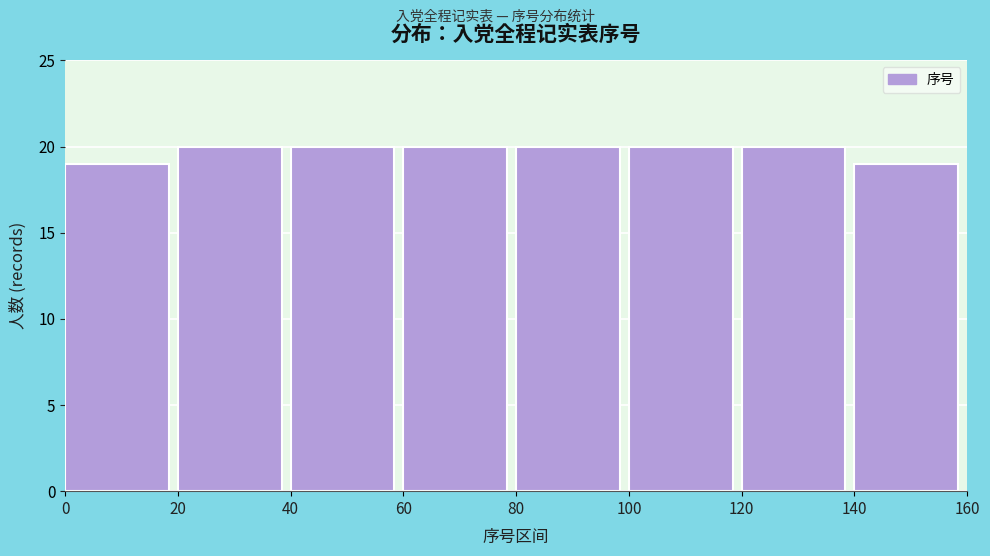

Reading left to right, list every bar in this chart as the range it spans on the x-axis followed by its height. The values are not printed on the chart, so give them approximately, as read against the axis.

0 to 20: 19
20 to 40: 20
40 to 60: 20
60 to 80: 20
80 to 100: 20
100 to 120: 20
120 to 140: 20
140 to 160: 19